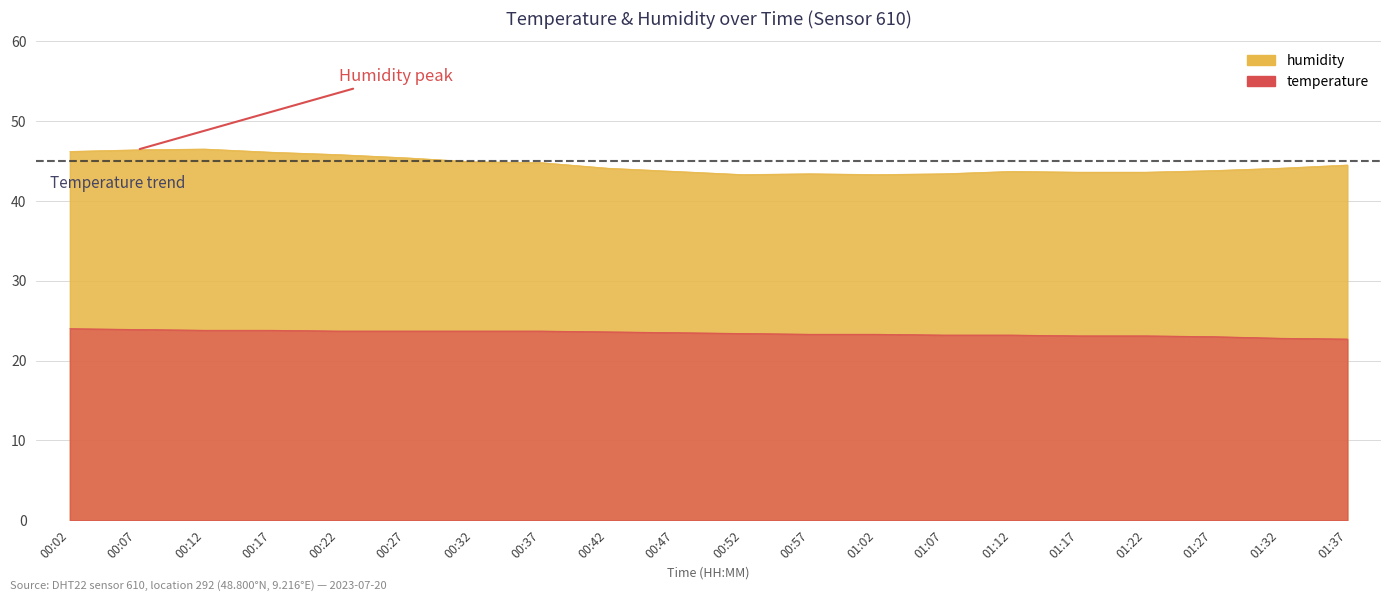

At which category is the sum across all series the highest?

00:07